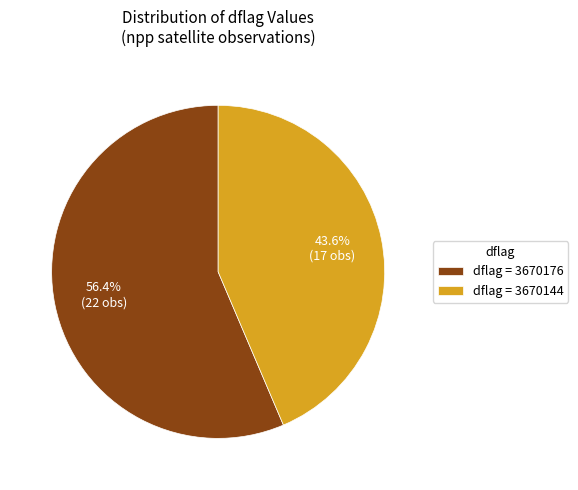

Rank the categories by value from lowest to highest.

dflag = 3670144, dflag = 3670176